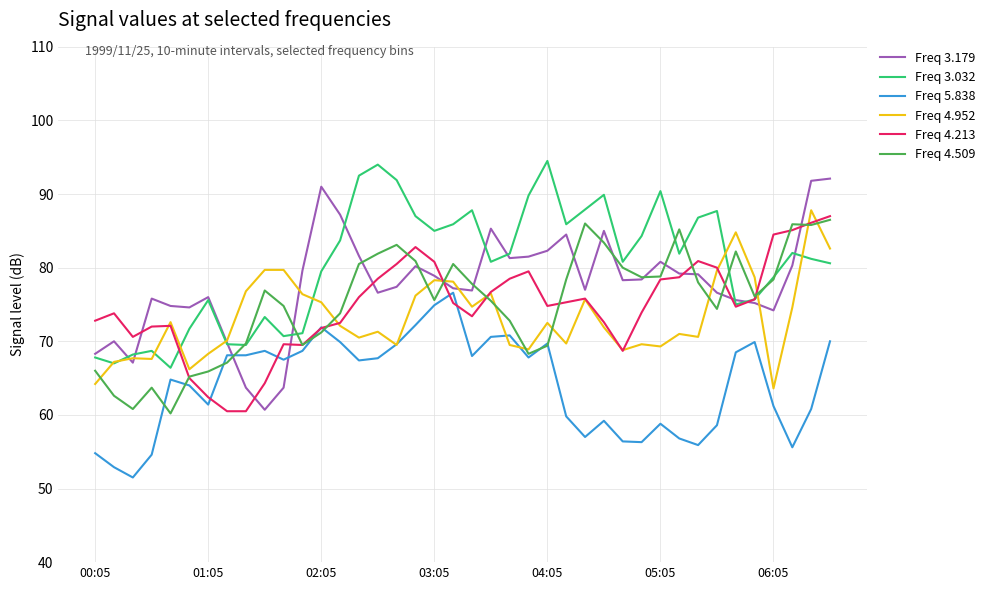

What is the maximum value for Freq 3.179?

92.1